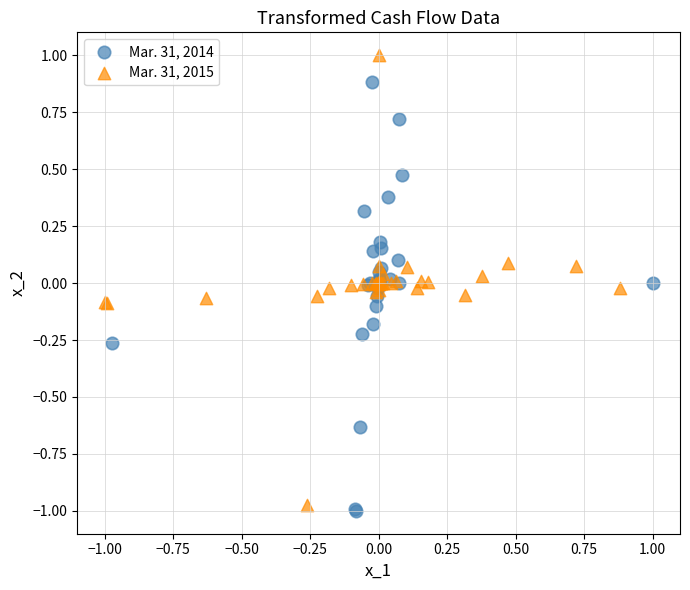

What are all the series names shown in the legend?

Mar. 31, 2014, Mar. 31, 2015